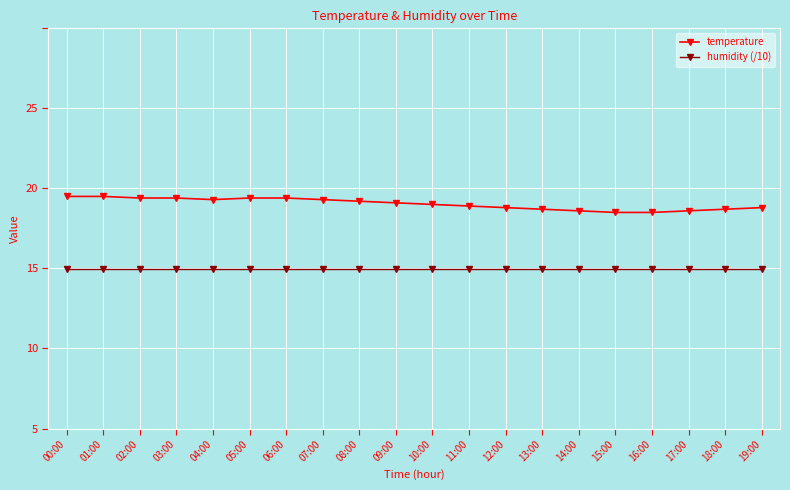

What are all the series names shown in the legend?

temperature, humidity (/10)